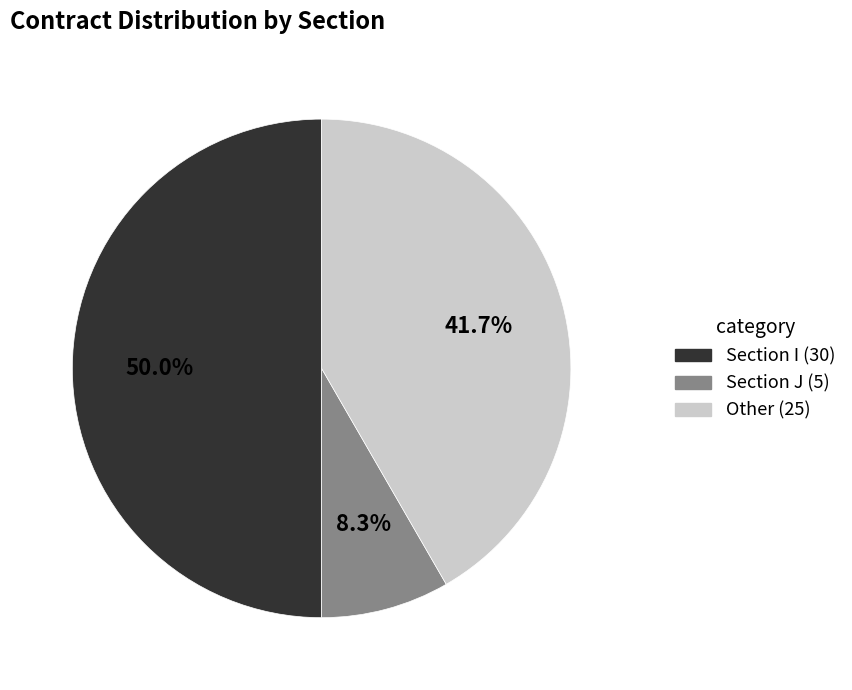

Does Section J (5) account for over 50% of the chart?

No